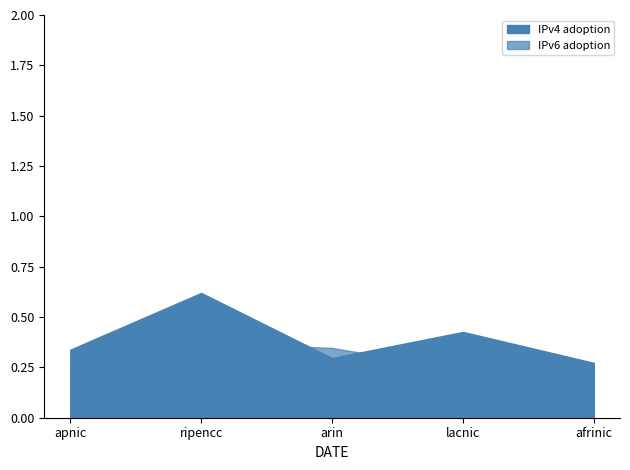

Between apnic and arin, which is larger?

apnic